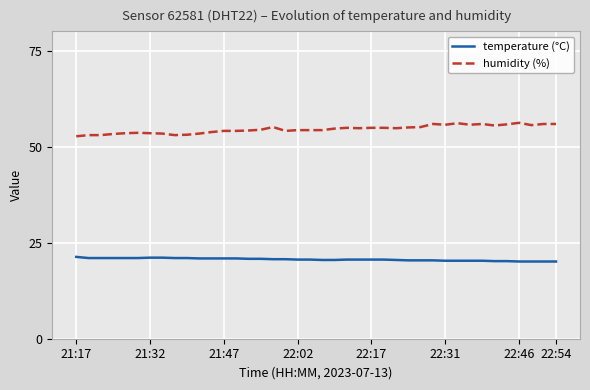

Rank the series by their maximum value, from highest to lowest.

humidity (%), temperature (°C)